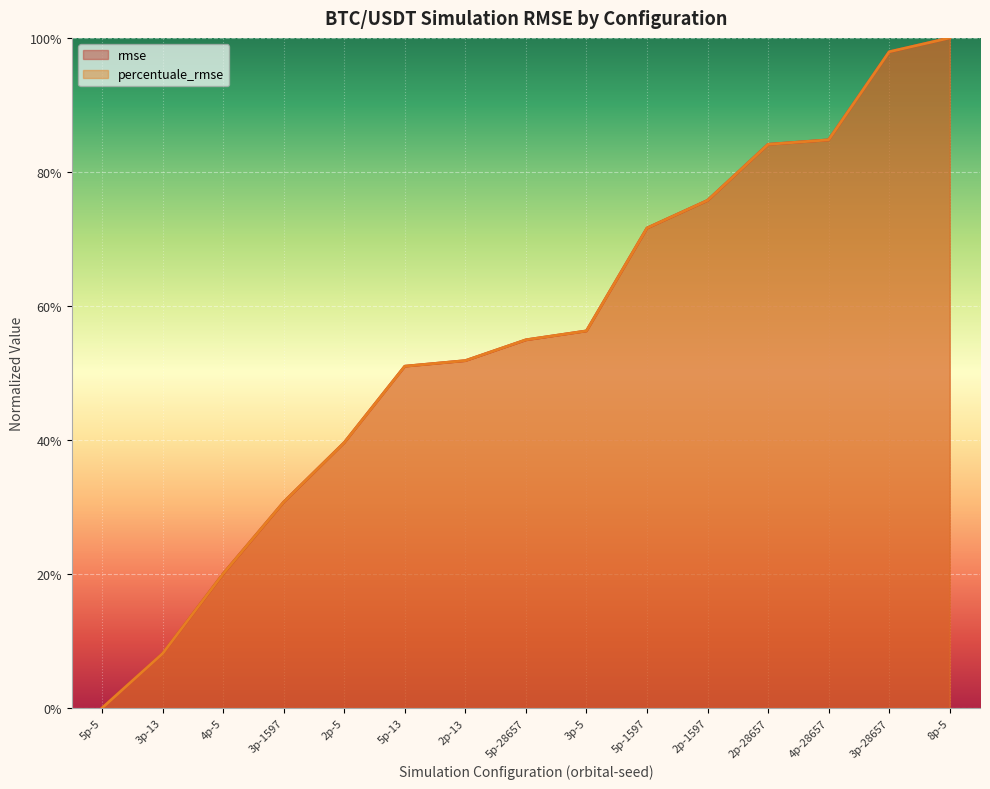

What is the maximum value for rmse?

1.0